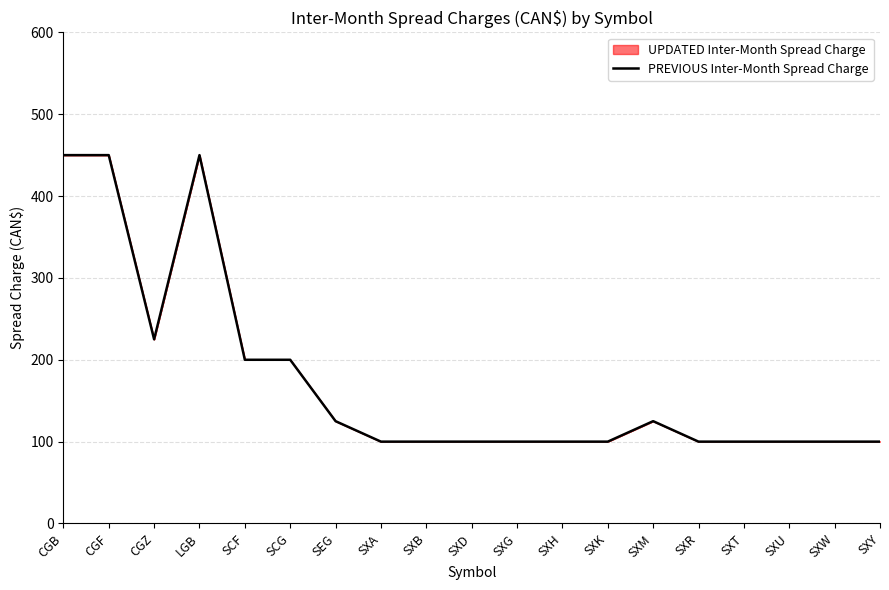

At which category does the data reach its first local valley?

CGZ